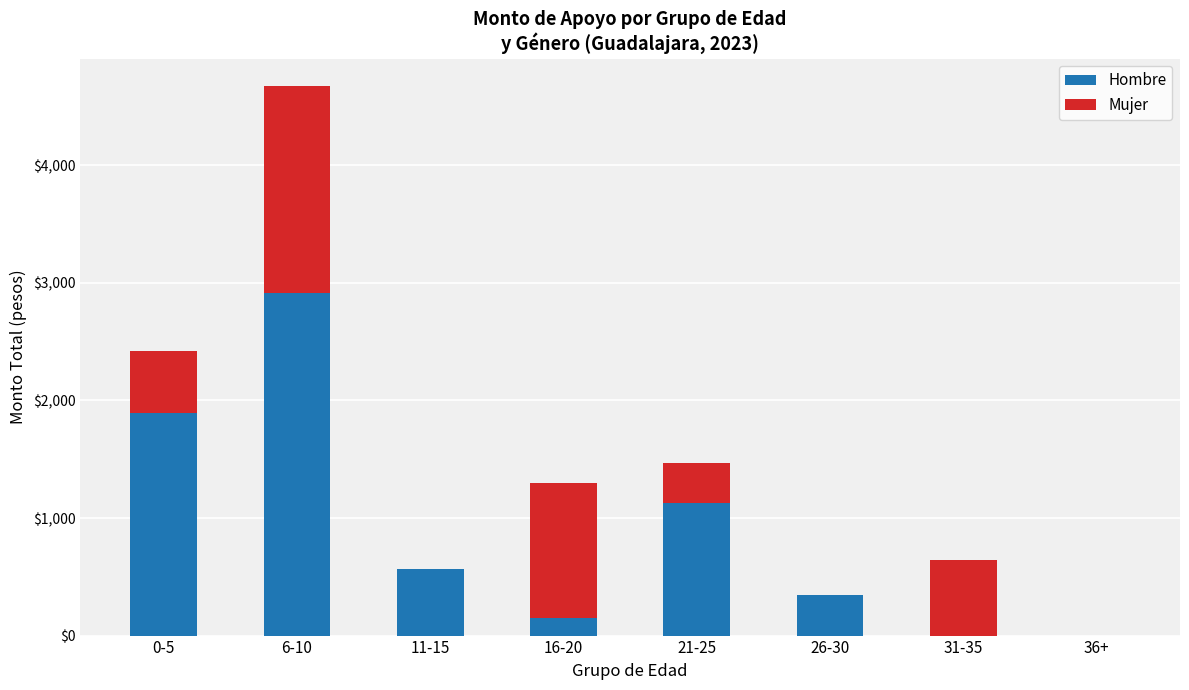

Reading right to left, transcribe the values for Hombre.

36+=0	31-35=0	26-30=345	21-25=1125	16-20=150	11-15=565	6-10=2915	0-5=1895